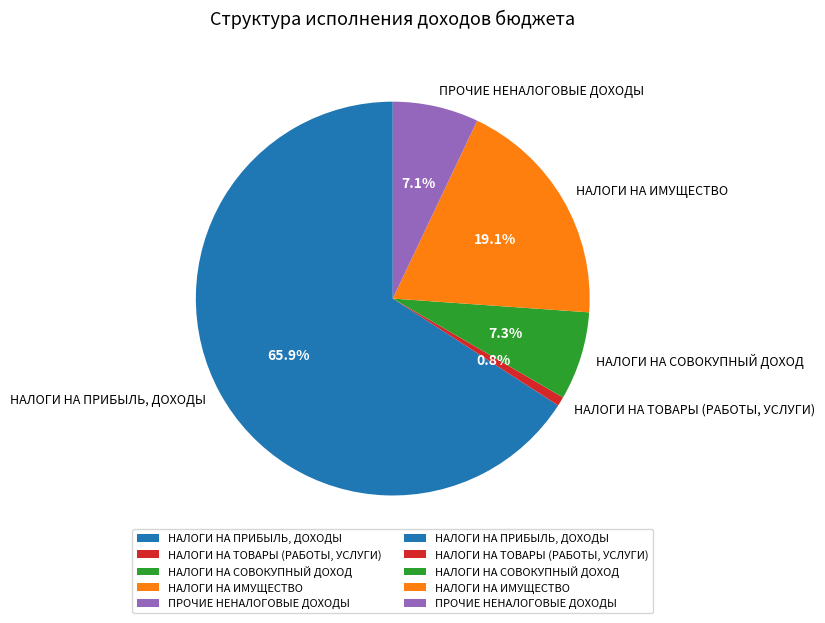

Is it true that НАЛОГИ НА ПРИБЫЛЬ, ДОХОДЫ is 66% of the pie?

True